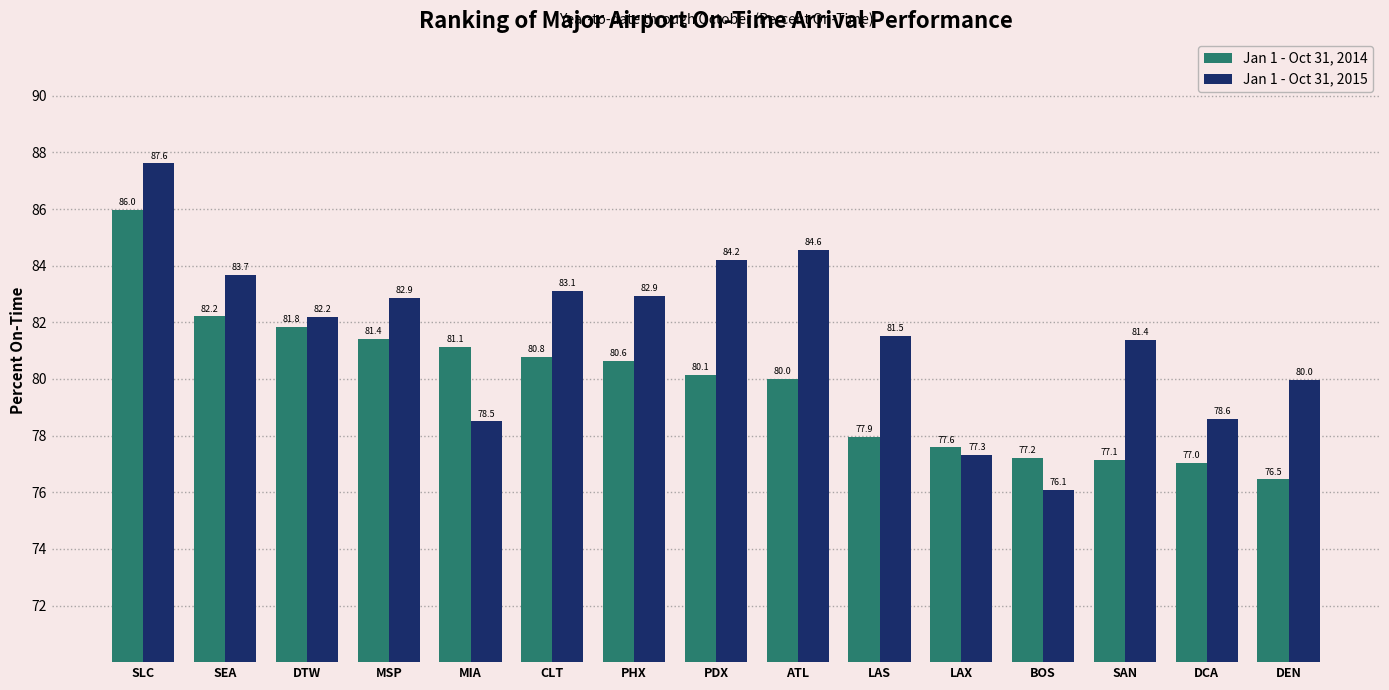

What is the difference between the maximum and minimum values in the Jan 1 - Oct 31, 2014 series?

9.5